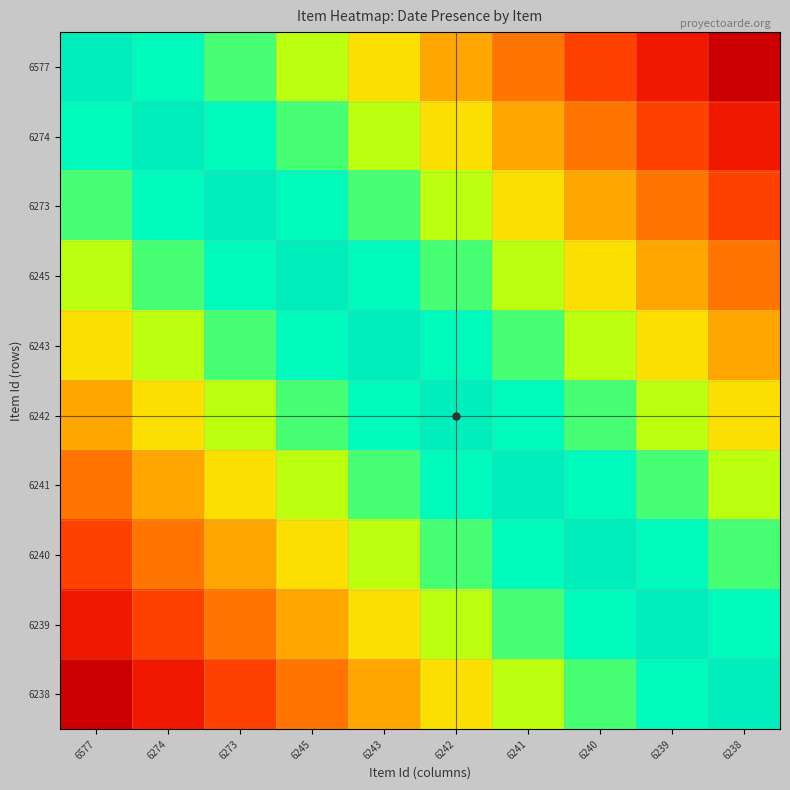

Which series has the largest range (max minus min)?

6577